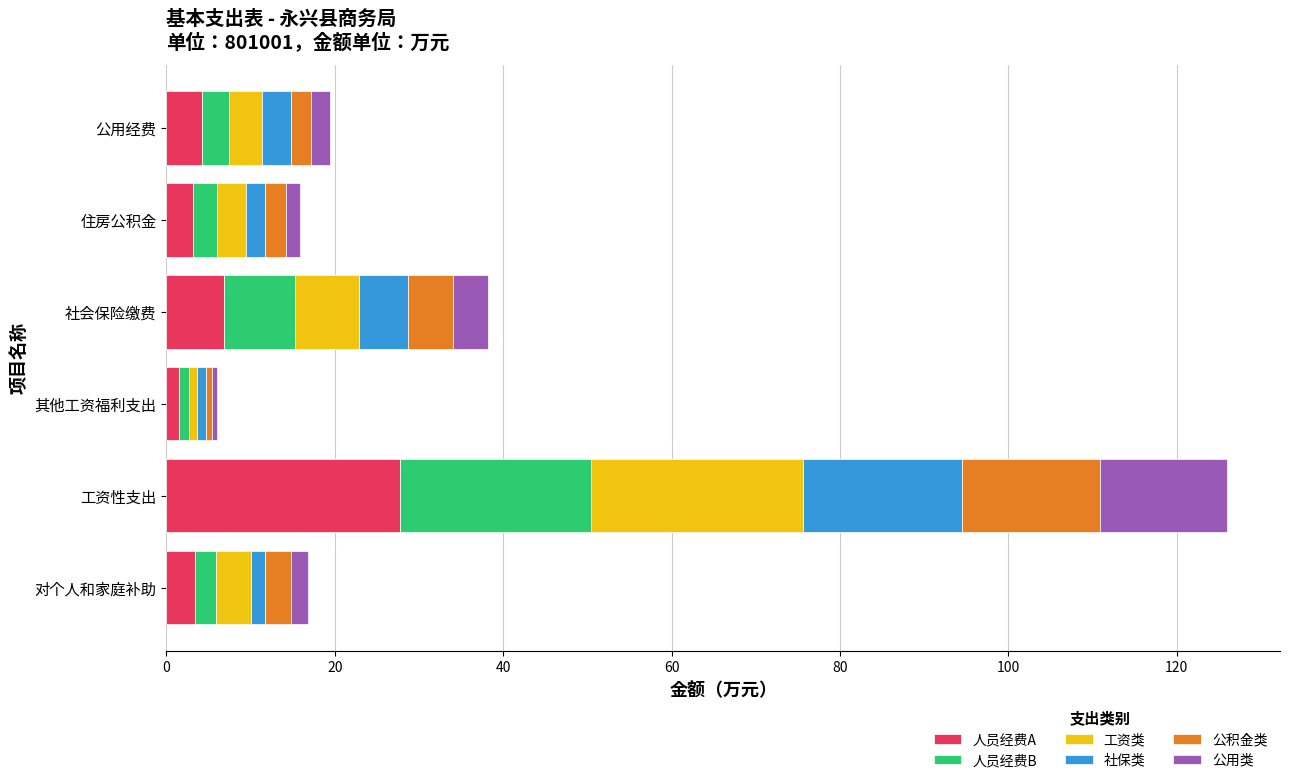

What is the highest value of the 人员经费A series?

27.7